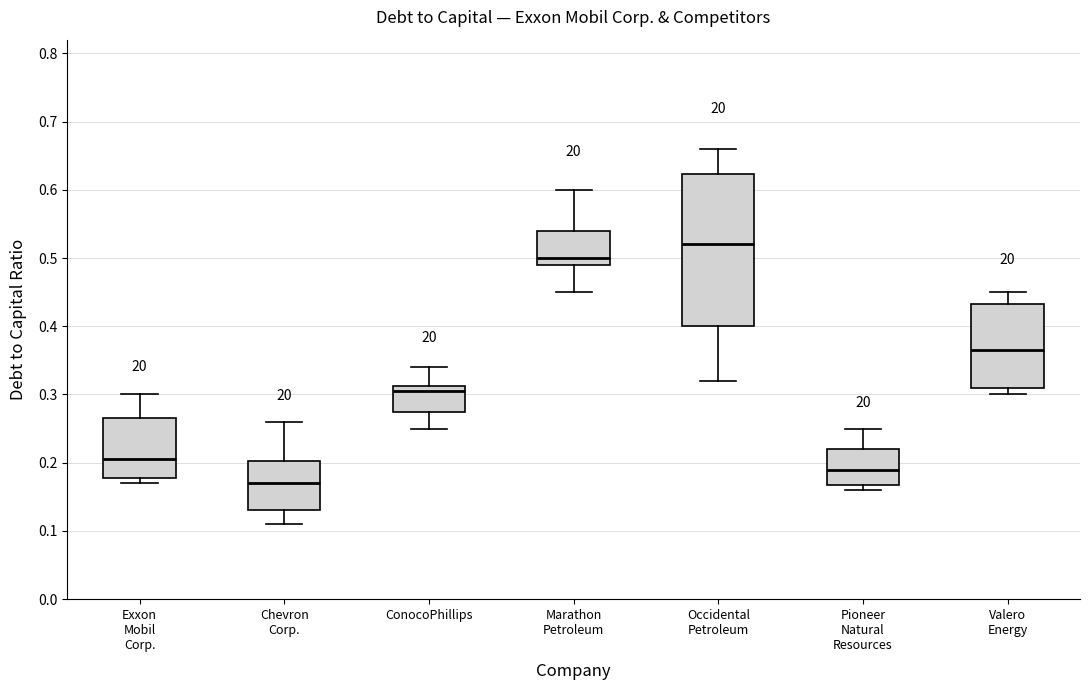

Where does the upper whisker of the box for Chevron Corp. end on the y-axis? The values are not printed on the chart, so give them approximately, as read against the axis.

0.26